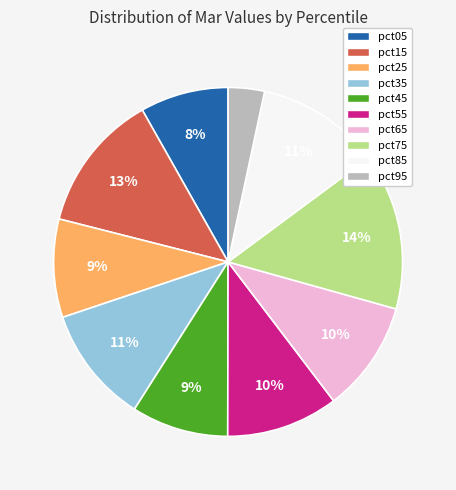

The pct65 slice represents 18% of the pie. True or false?

False